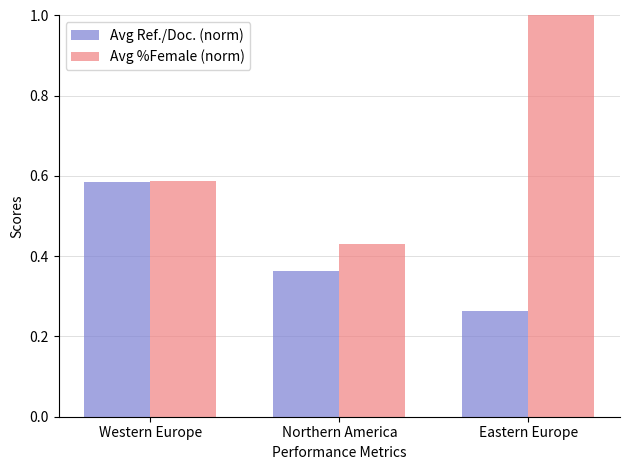

What is the sum of the Avg %Female (norm) values at Eastern Europe and Western Europe?

1.6